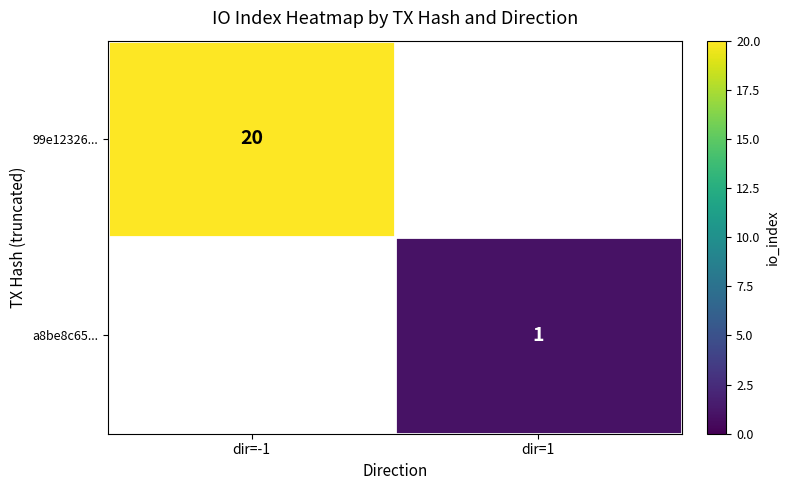

True or false: 99e12326... has a value of 20 at dir=-1.

True